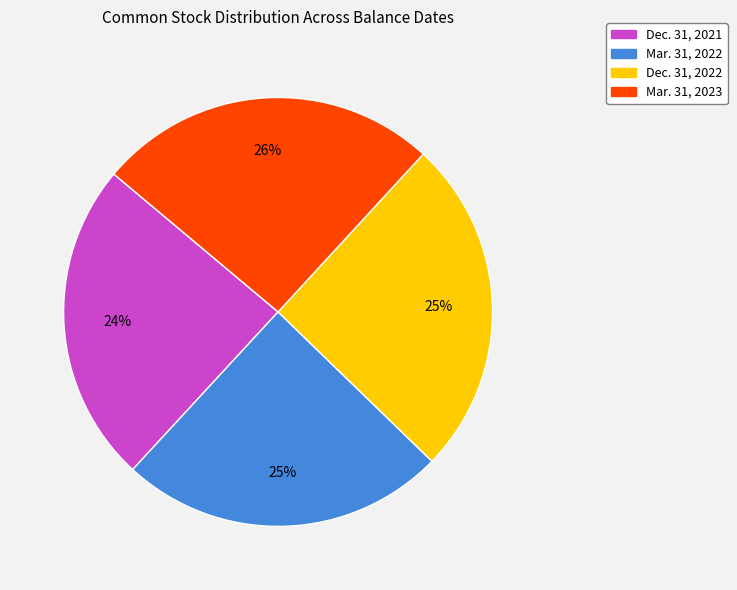

What percentage is the Mar. 31, 2022 slice, to the nearest percent?

25%